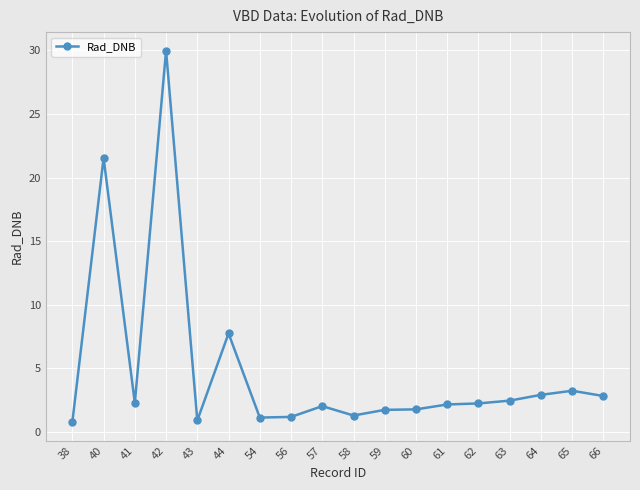

Read the value at 63.

2.5